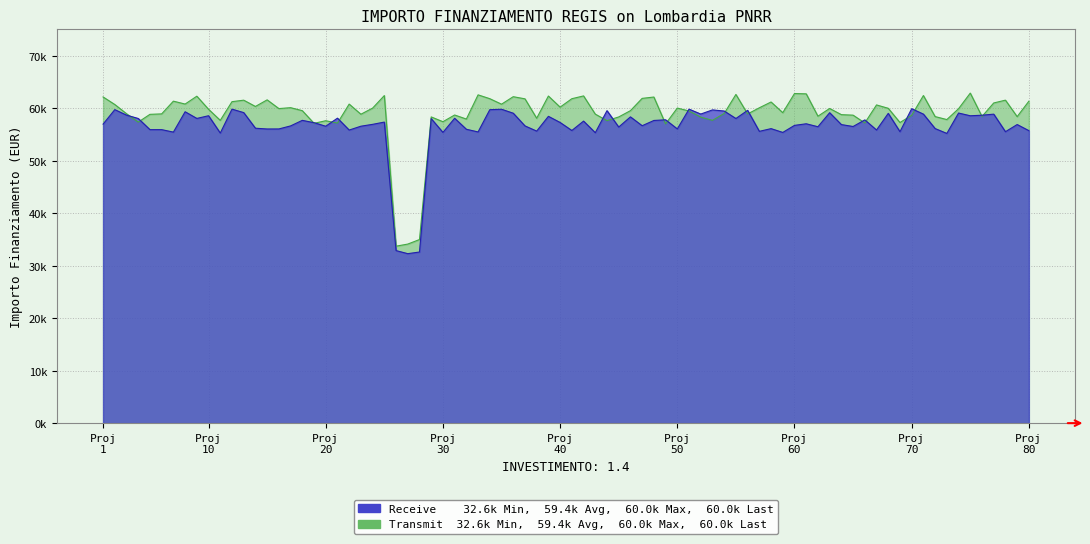

Is it true that Transmit equals 59966 at 1.4?

True